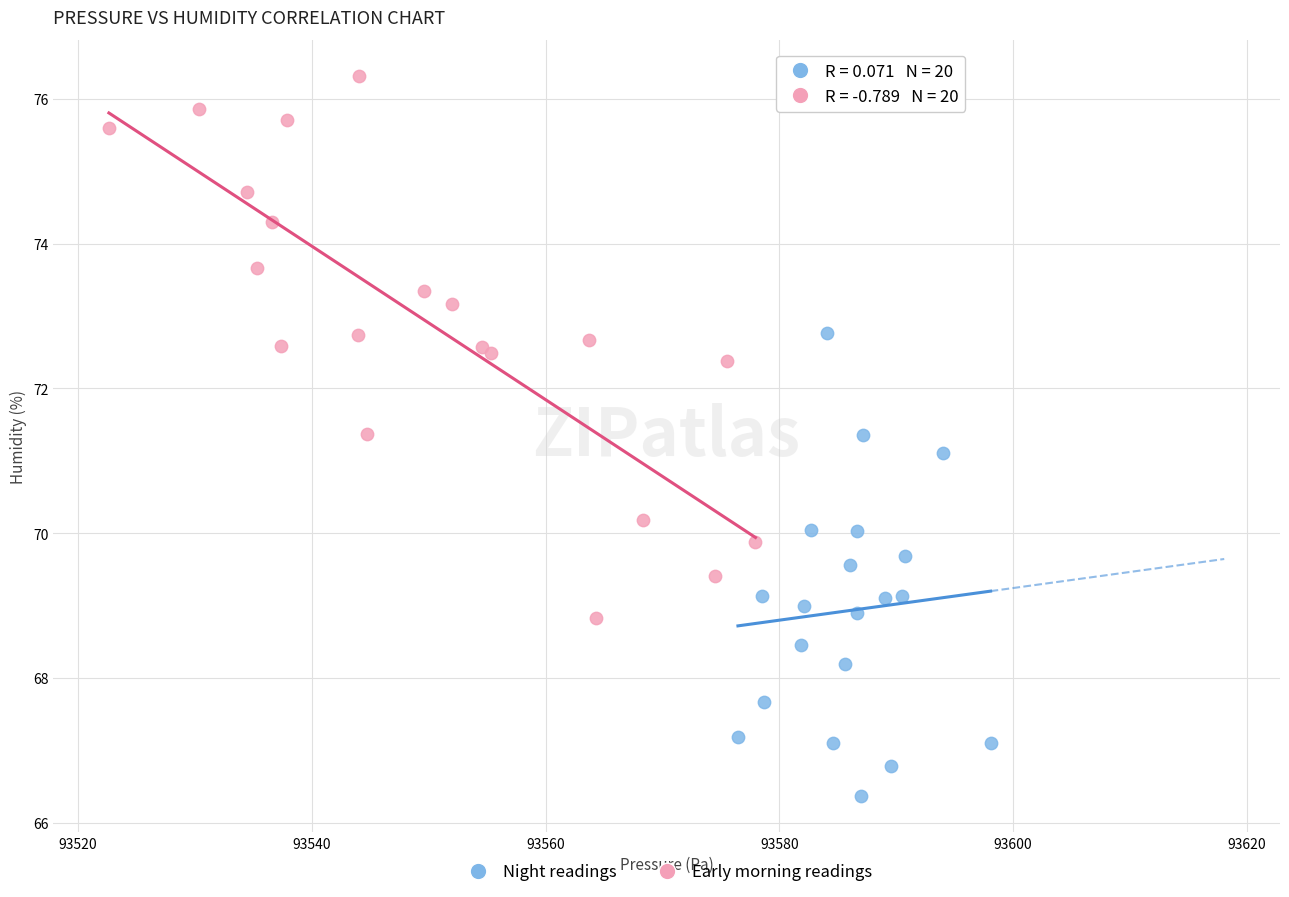

Which series contains the lowest Y value?

Night readings